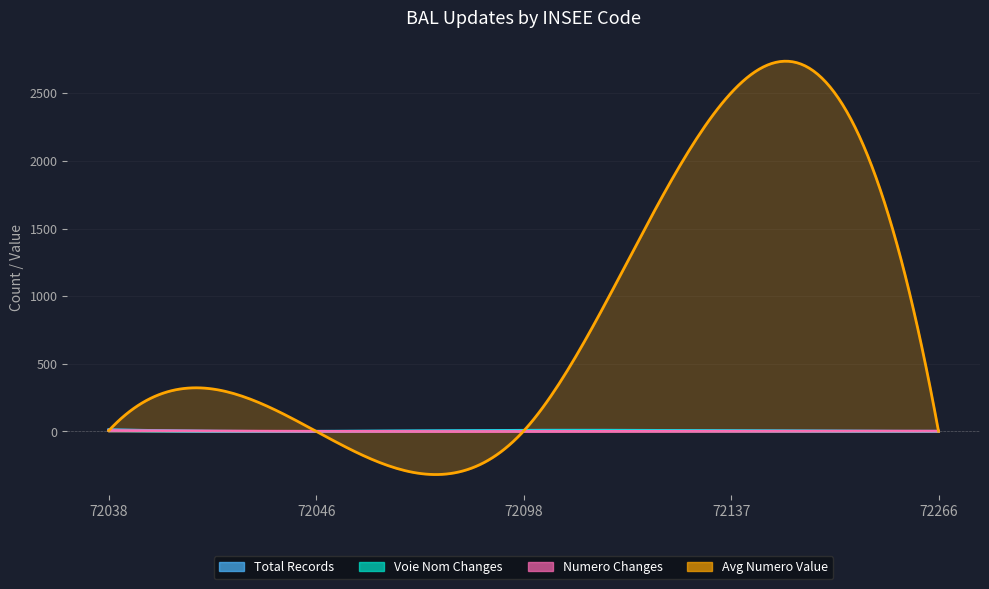

What is the difference between the voie_nom_changes values at 72098 and 72038?

1.0